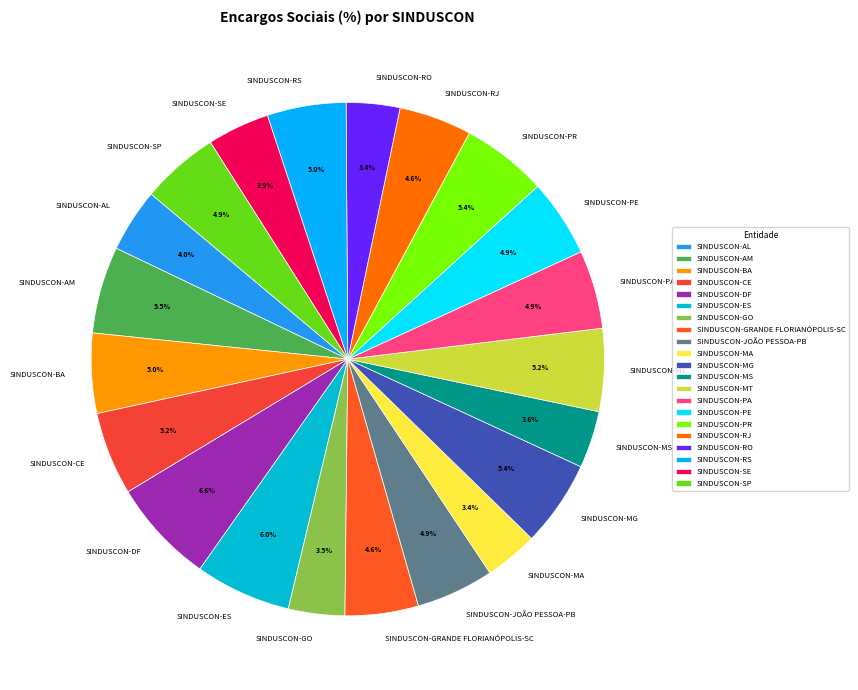

What percentage is the SINDUSCON-MS slice, to the nearest percent?

4%